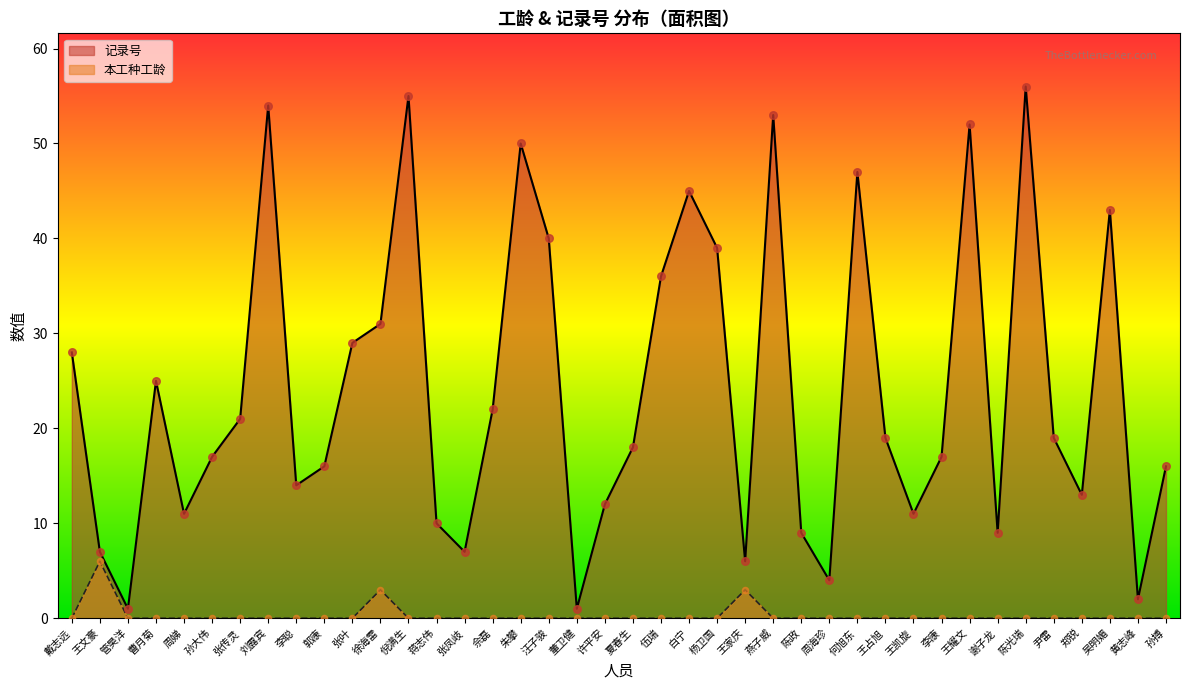

Is the value of 记录号 at 周娣 greater than the value of 本工种工龄 at 张传灵?

Yes